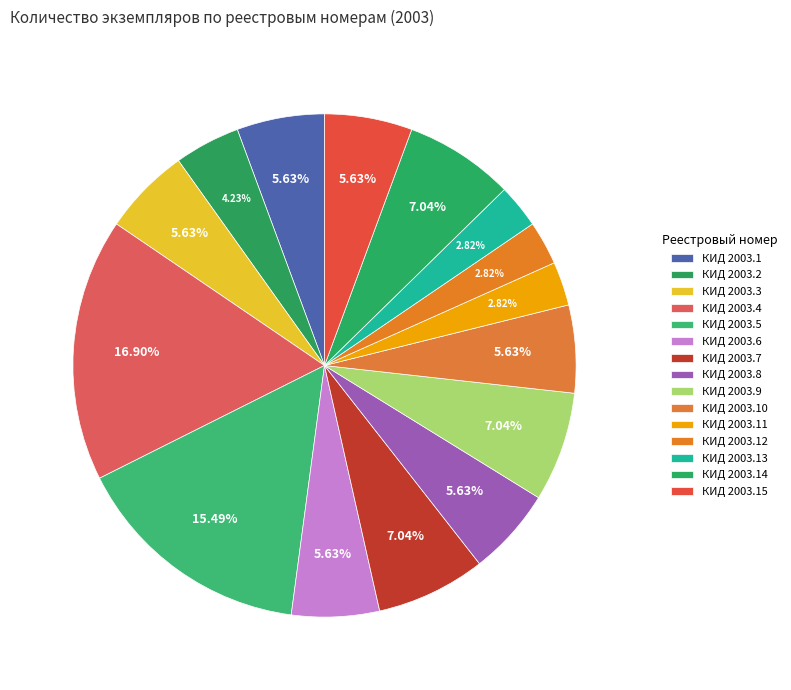

True or false: КИД 2003.10 accounts for 6% of the total.

True